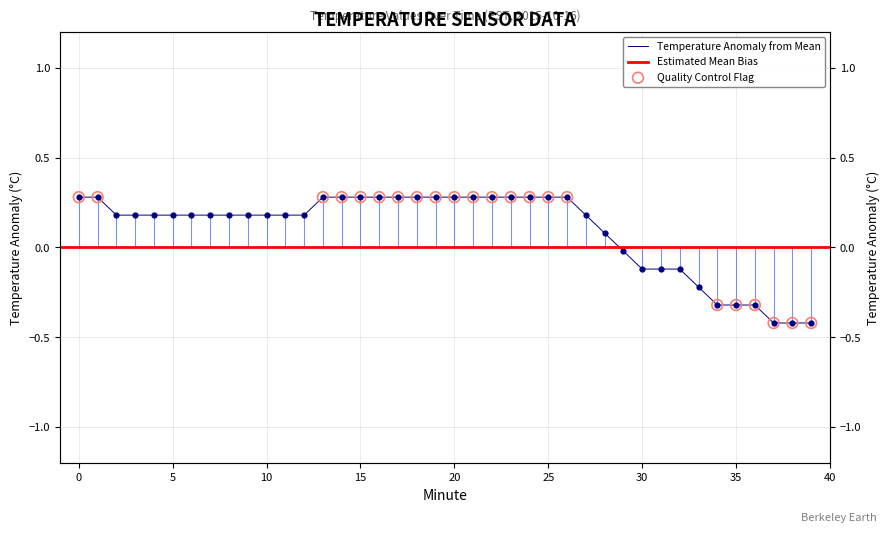

Which has a higher value, 11 or 36?

11